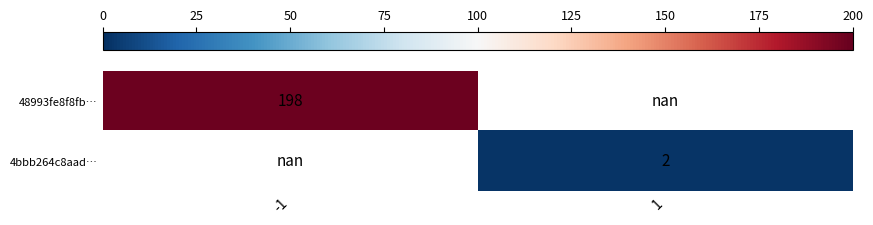

The value of 4bbb264c8aad… at 1 is 2.8. True or false?

False